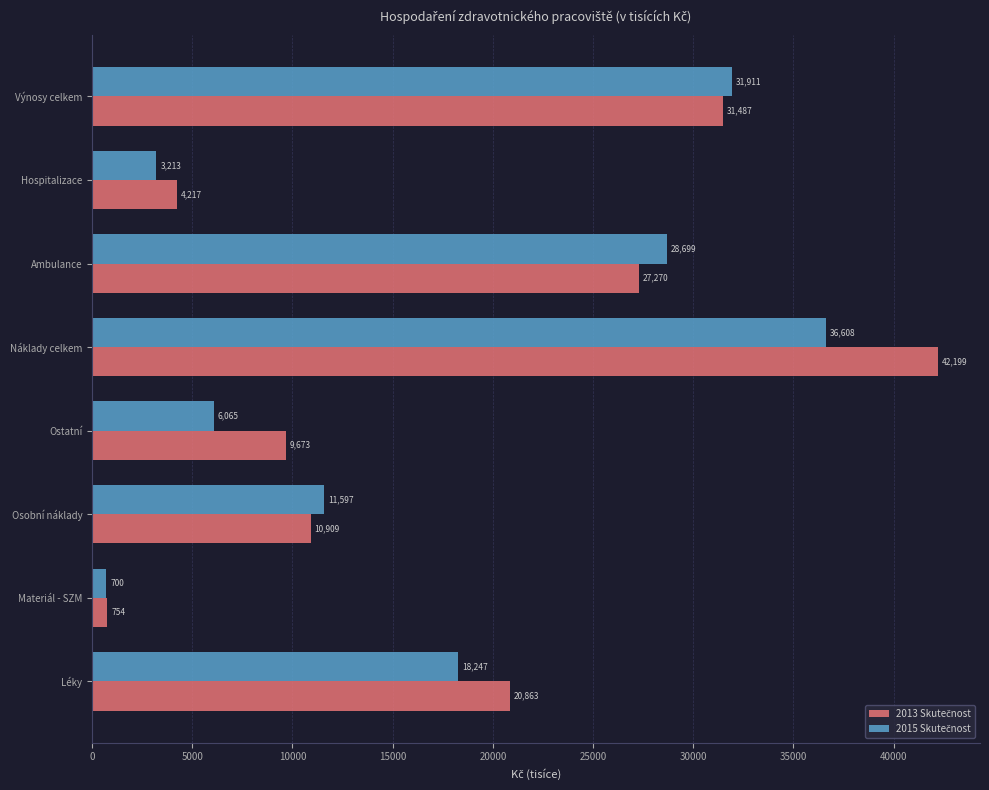

At how many categories does at least one series exceed 6357?

6